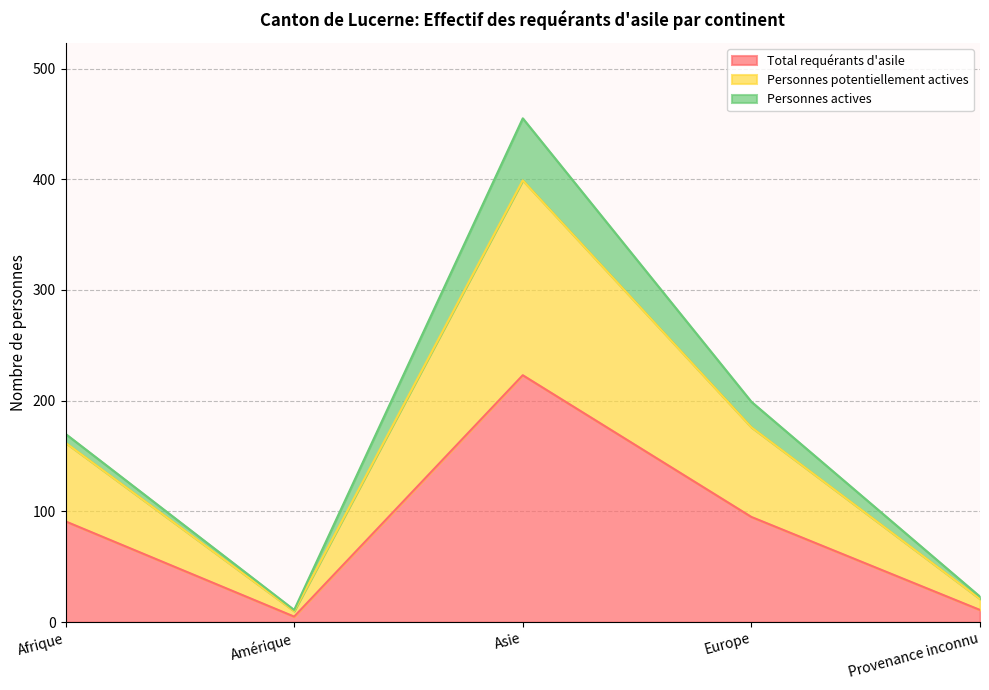

What is the total value across all series at Amérique?

15